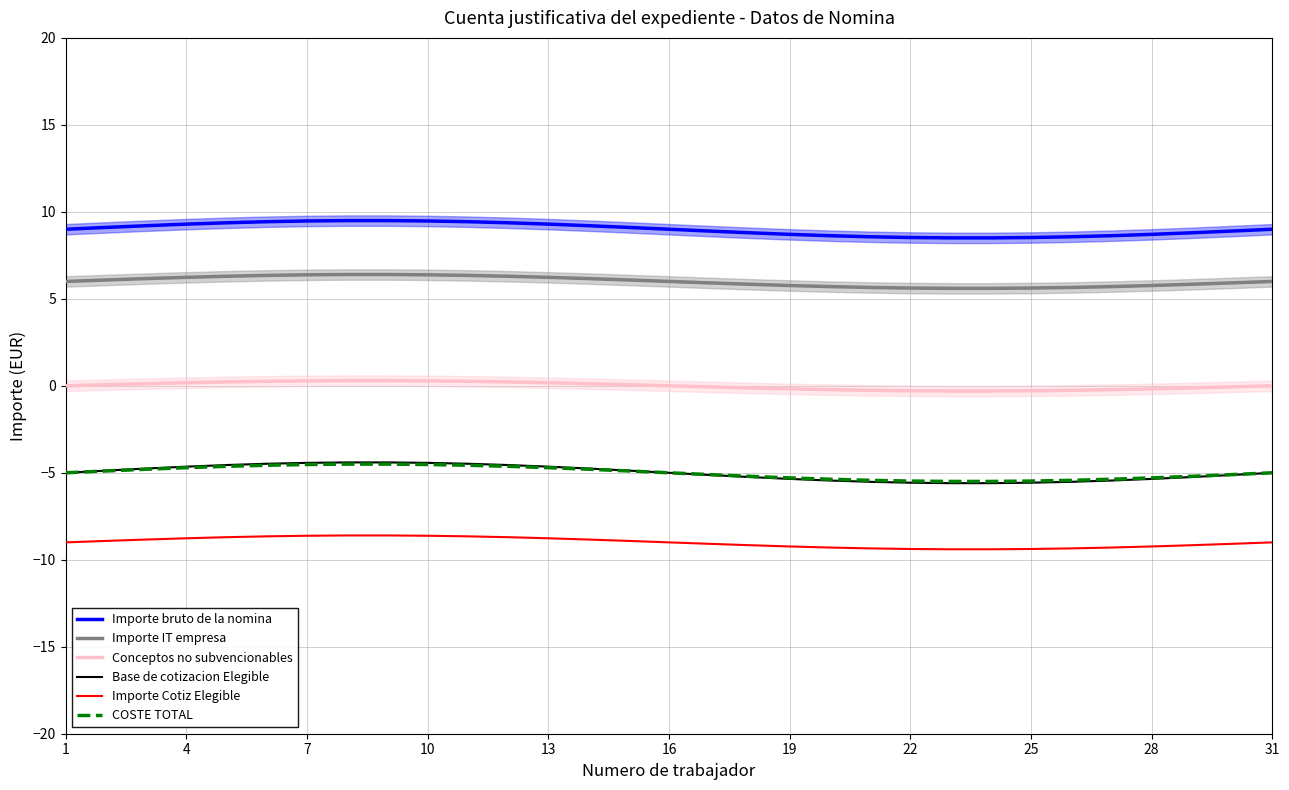

The Base de cotizacion Elegible series shows -2.4 at 19. True or false?

False